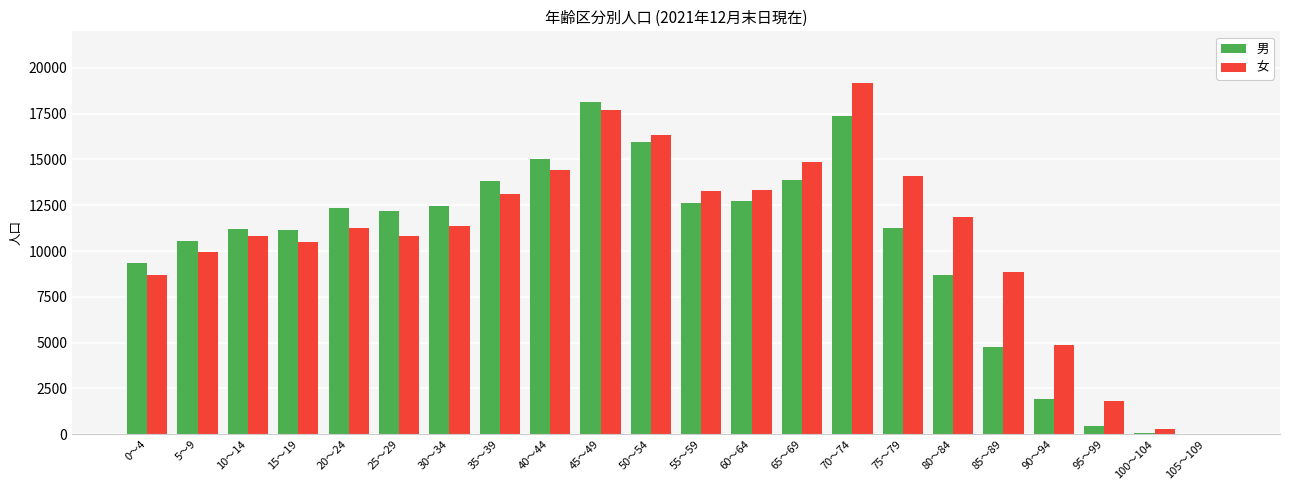

How many categories are shown in the chart?

22